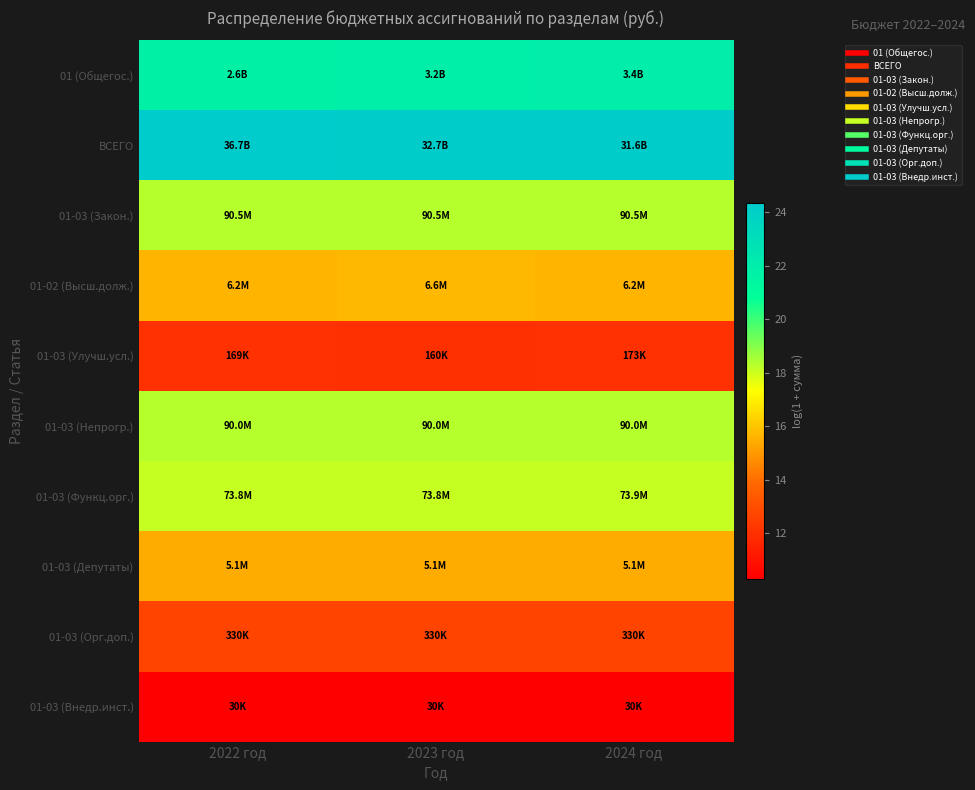

What is the difference between the highest and lowest values at 2024 год?

13.9